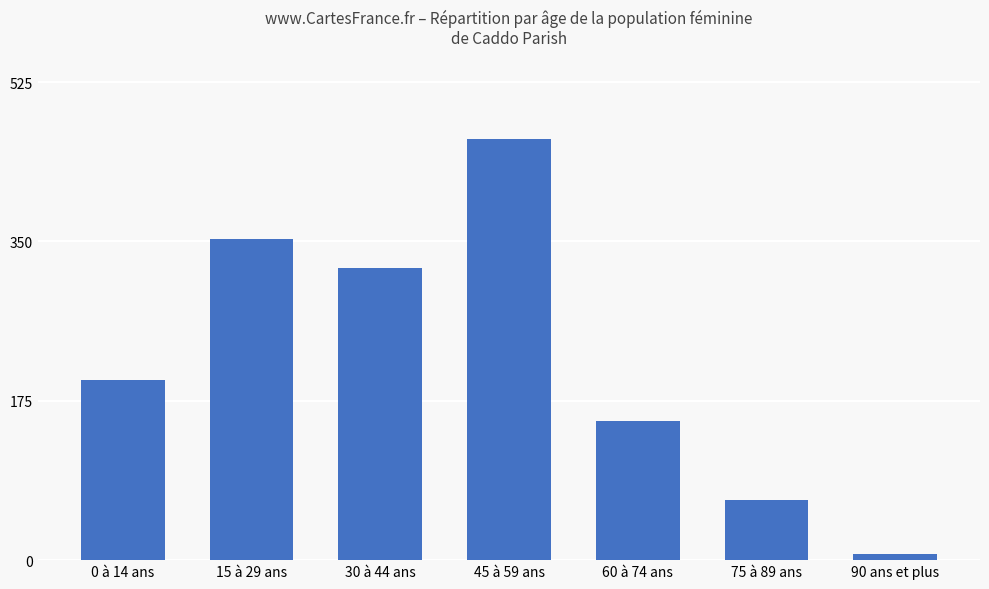

True or false: the data shows 321 at 30 à 44 ans.

True